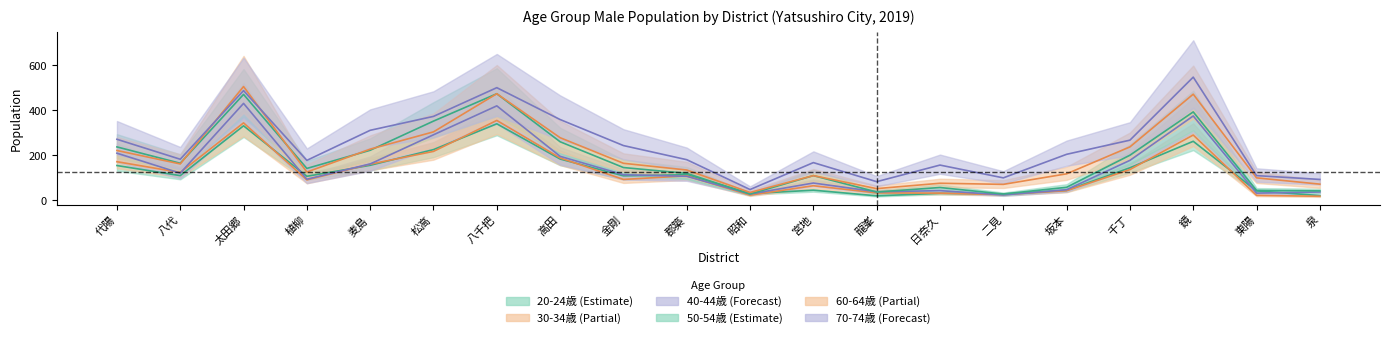

What is the difference between the 20-24歳_male values at 東陽 and 宮地?

3